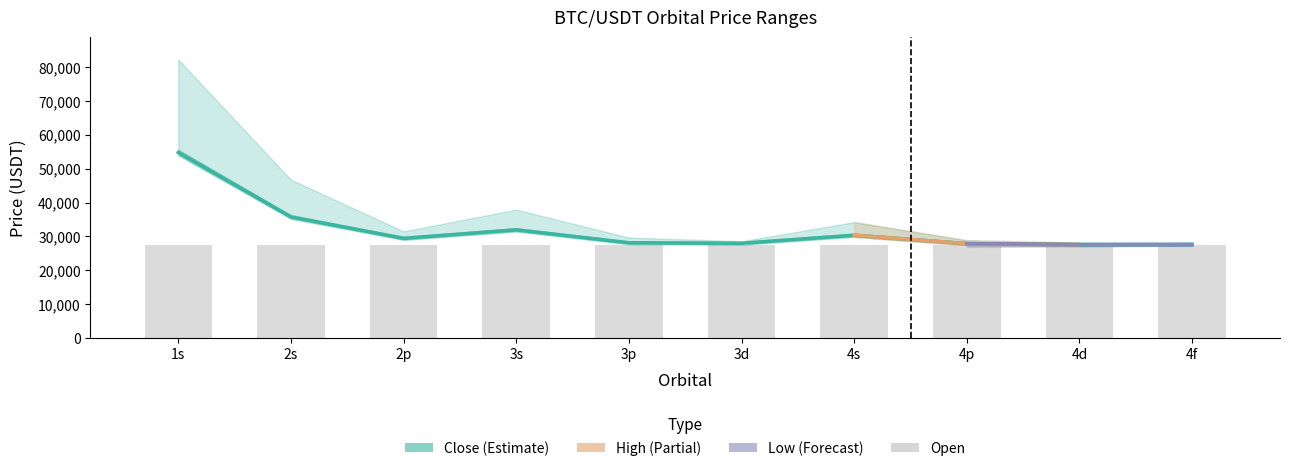

Reading right to left, what are all the values shown in this chart?

High: 27908.7	28190.0	28891.2	34237.7	28593.3	29682.0	37932.6	31503.7	46757.9	82170.4
Low: 27390.1	27041.4	26890.1	26483.6	27390.1	26600.6	25991.7	27390.1	24769.0	27390.1
Close: 27649.4	27615.7	27890.6	30360.6	27991.7	28141.3	31962.1	29446.9	35763.4	54780.2
Open: 27390.1	27390.1	27390.1	27390.1	27390.1	27390.1	27390.1	27390.1	27390.1	27390.1